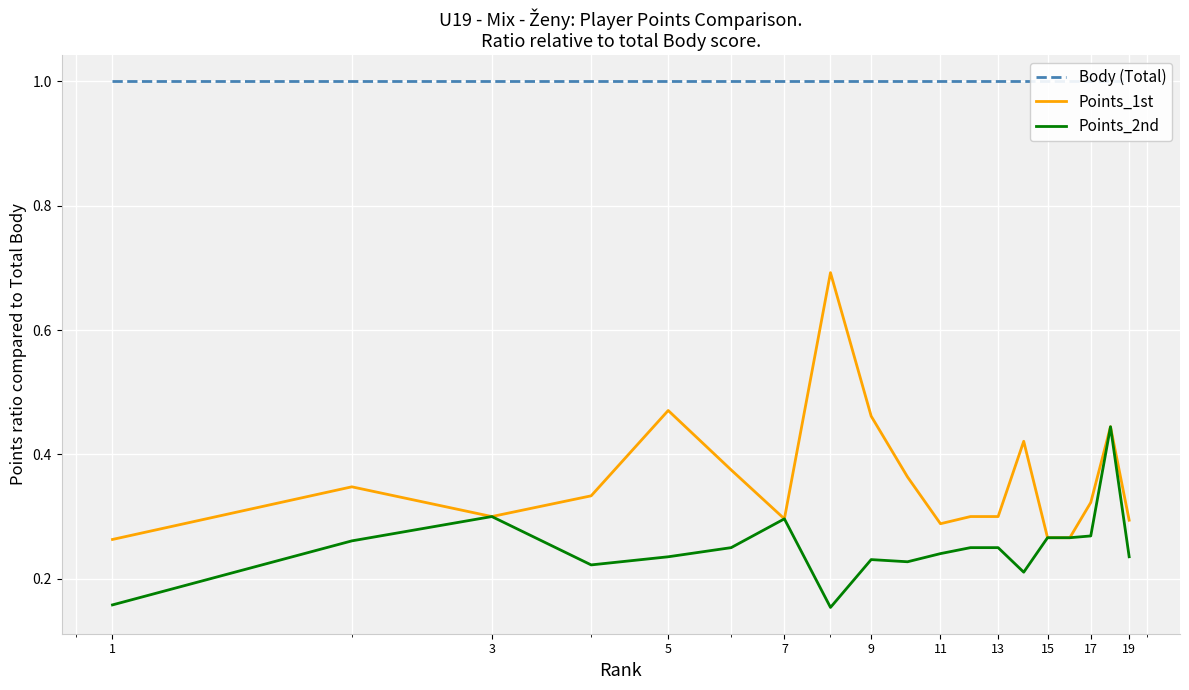

How many interior local peaks does the Points_1st series have?

5